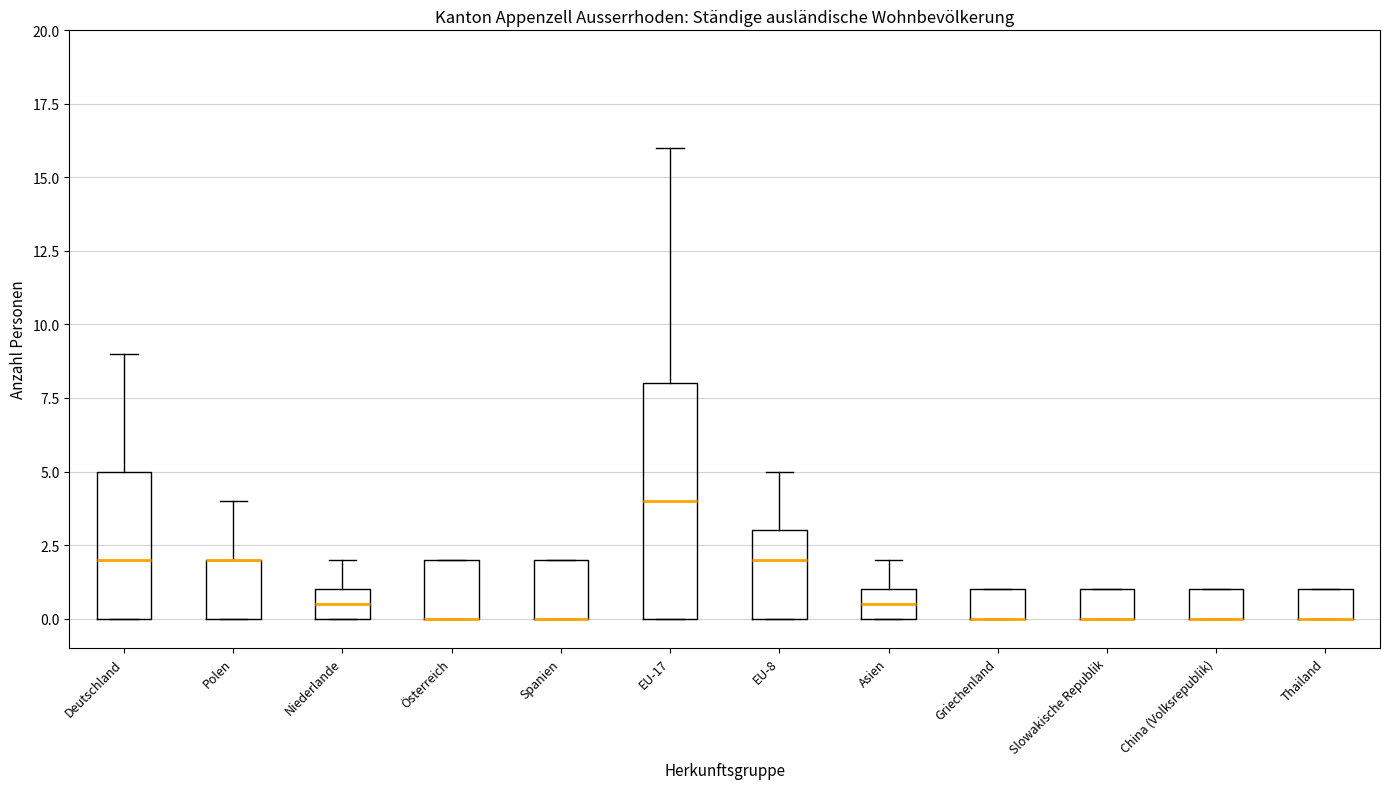

Reading left to right, read every box against the y-axis: the position of its median line, the range the box covers, and the ends of its whiskers. The values are not printed on the chart, so give them approximately, as read against the axis.

Deutschland: median 2.0, box 0.0 to 5.0, whiskers 0.0 to 9.0
Polen: median 2.0 (drawn on the box's upper edge), box 0.0 to 2.0, whiskers 0.0 to 4.0
Niederlande: median 0.5, box 0.0 to 1.0, whiskers 0.0 to 2.0
Österreich: median 0.0 (drawn on the box's lower edge), box 0.0 to 2.0, whiskers 0.0 to 2.0
Spanien: median 0.0 (drawn on the box's lower edge), box 0.0 to 2.0, whiskers 0.0 to 2.0
EU-17: median 4.0, box 0.0 to 8.0, whiskers 0.0 to 16.0
EU-8: median 2.0, box 0.0 to 3.0, whiskers 0.0 to 5.0
Asien: median 0.5, box 0.0 to 1.0, whiskers 0.0 to 2.0
Griechenland: median 0.0 (drawn on the box's lower edge), box 0.0 to 1.0, whiskers 0.0 to 1.0
Slowakische Republik: median 0.0 (drawn on the box's lower edge), box 0.0 to 1.0, whiskers 0.0 to 1.0
China (Volksrepublik): median 0.0 (drawn on the box's lower edge), box 0.0 to 1.0, whiskers 0.0 to 1.0
Thailand: median 0.0 (drawn on the box's lower edge), box 0.0 to 1.0, whiskers 0.0 to 1.0